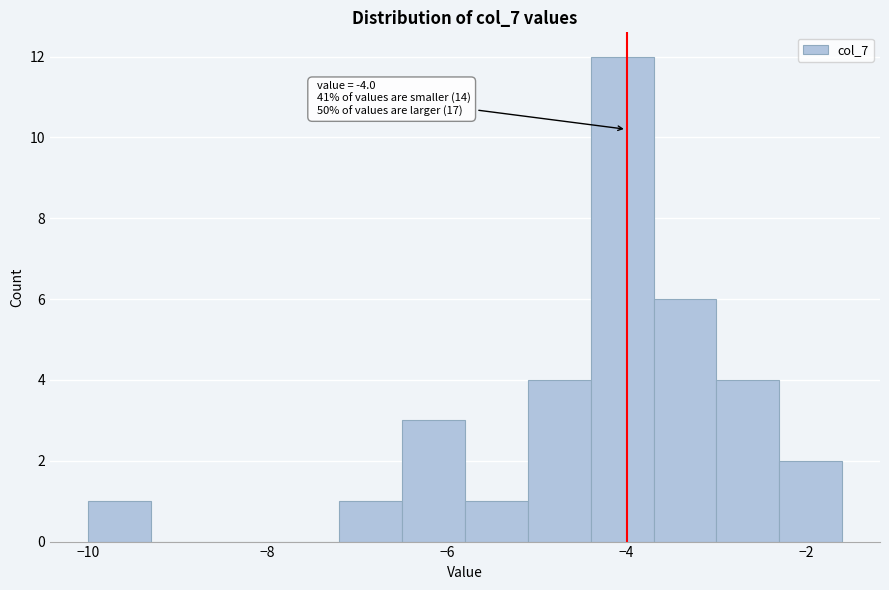

Around what value on the x-axis is the tallest bar? Give the approximate position of its centre, as read against the axis.

-4.0